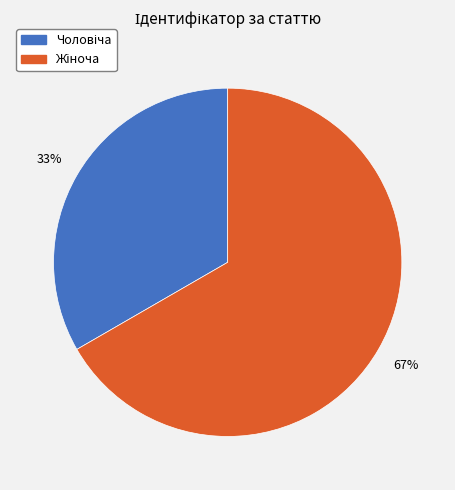

To the nearest percent, what is the average slice percentage?

50%